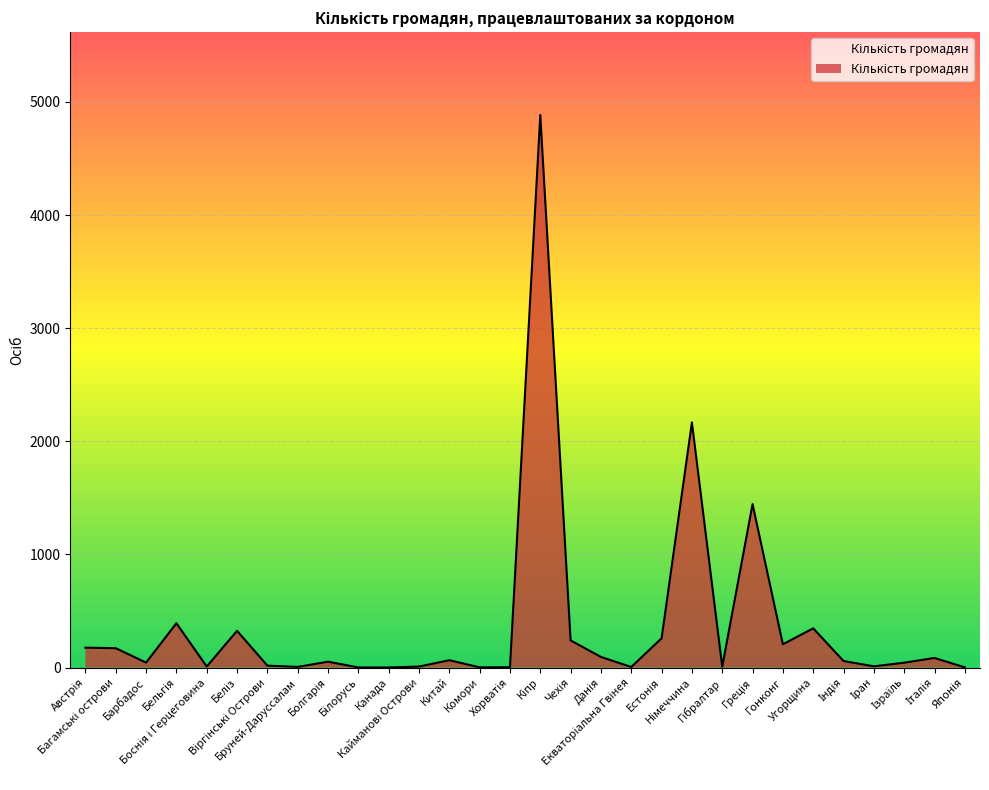

At which category does the data reach its first local valley?

Барбадос